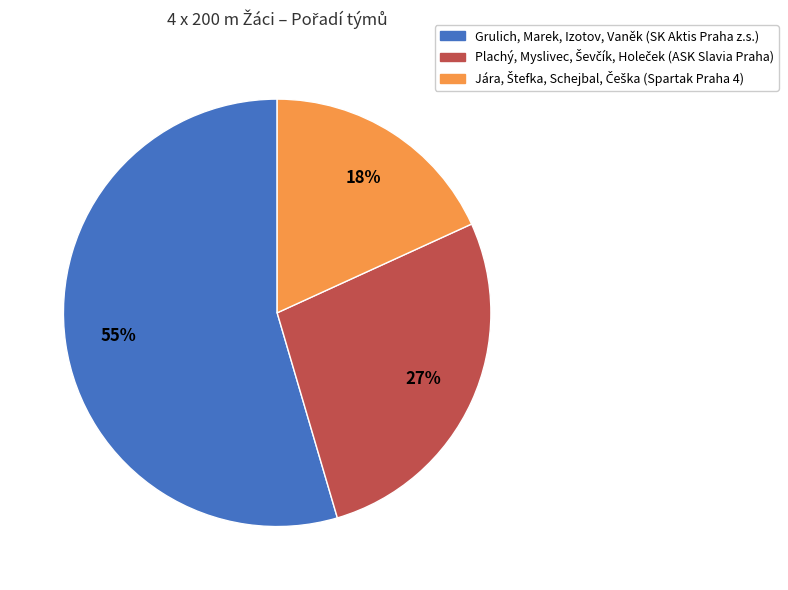

What is the largest slice in the pie chart?

Grulich, Marek, Izotov, Vaněk (SK Aktis Praha z.s.)